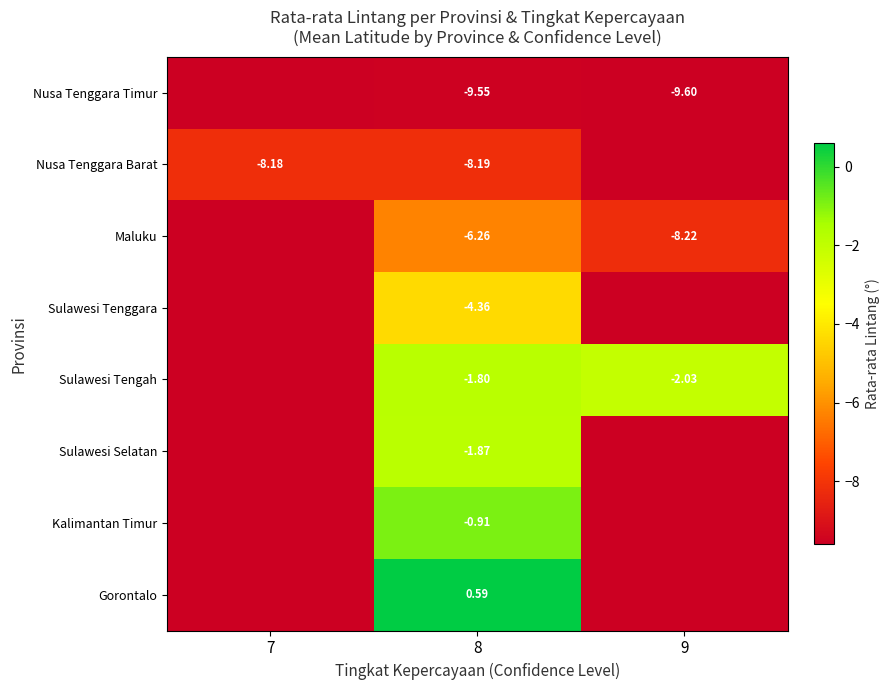

At 8, list the series in order from largest to smallest.

Gorontalo, Kalimantan Timur, Sulawesi Tengah, Sulawesi Selatan, Sulawesi Tenggara, Maluku, Nusa Tenggara Barat, Nusa Tenggara Timur